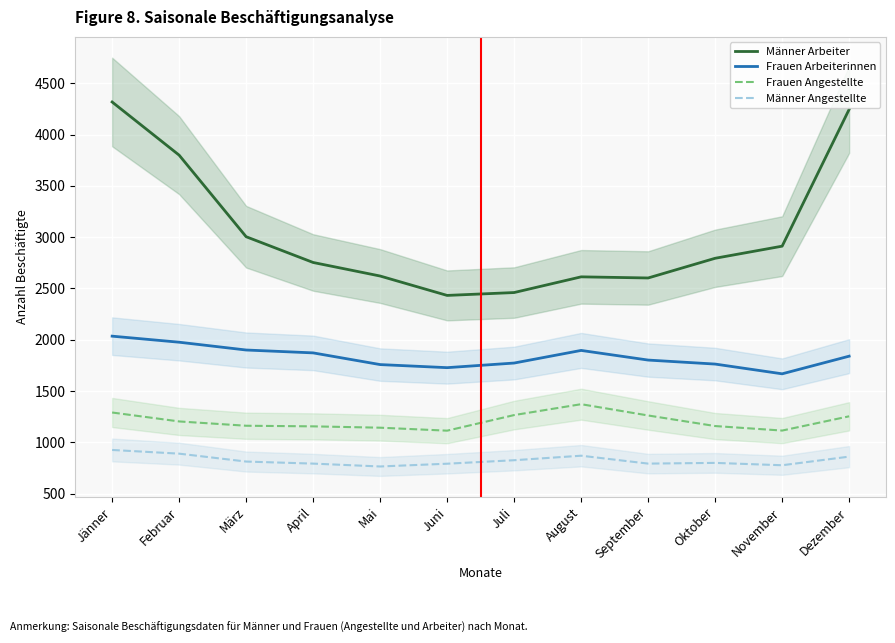

True or false: Männer Arbeiter and Frauen Angestellte cross at least once.

False